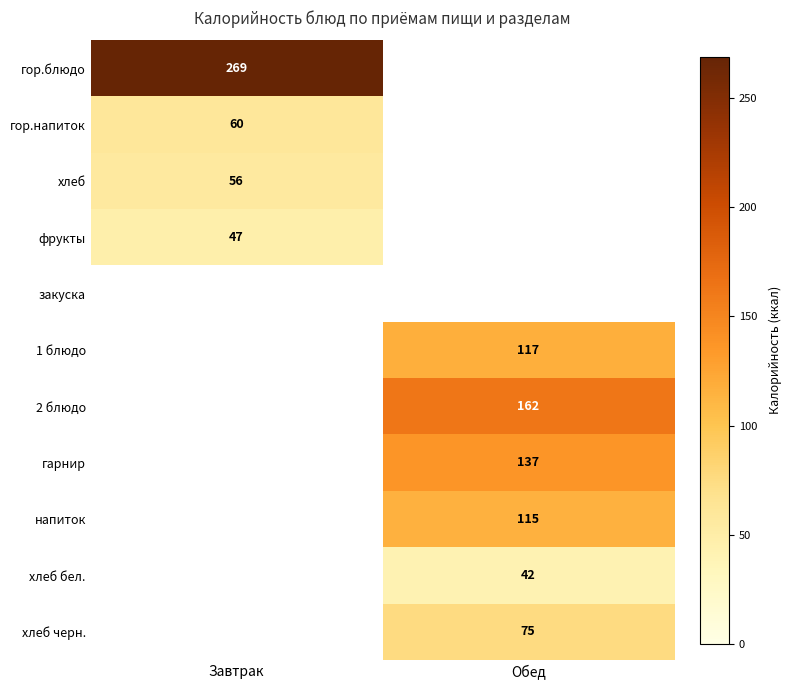

Is it true that хлеб бел. equals 42 at Обед?

True